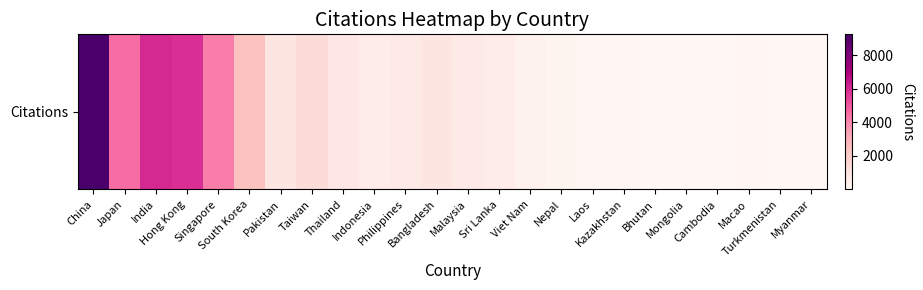

What is the greatest value displayed?

9263